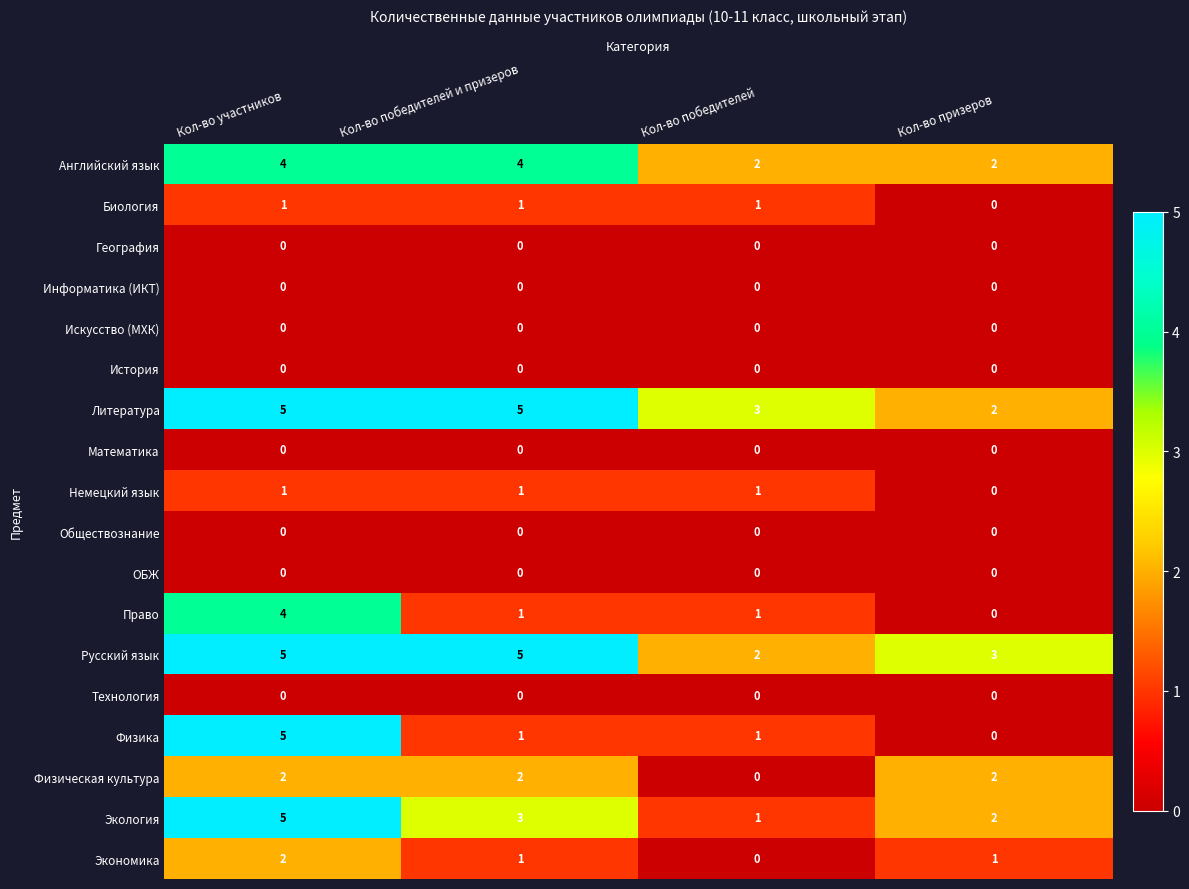

Count the Физика values in the range 1 to 5.

3